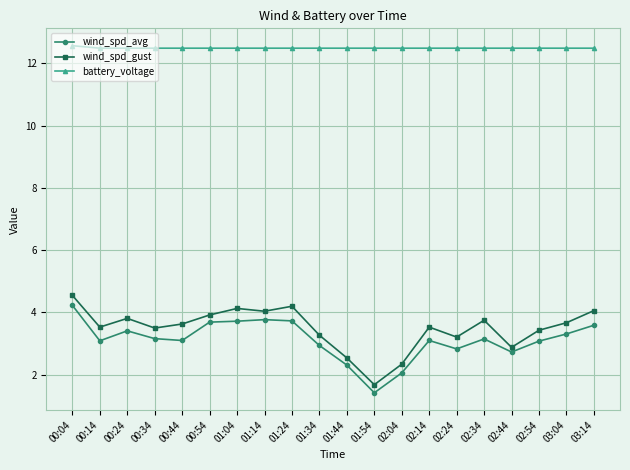

What is the label of the 20th point from the right?

00:04